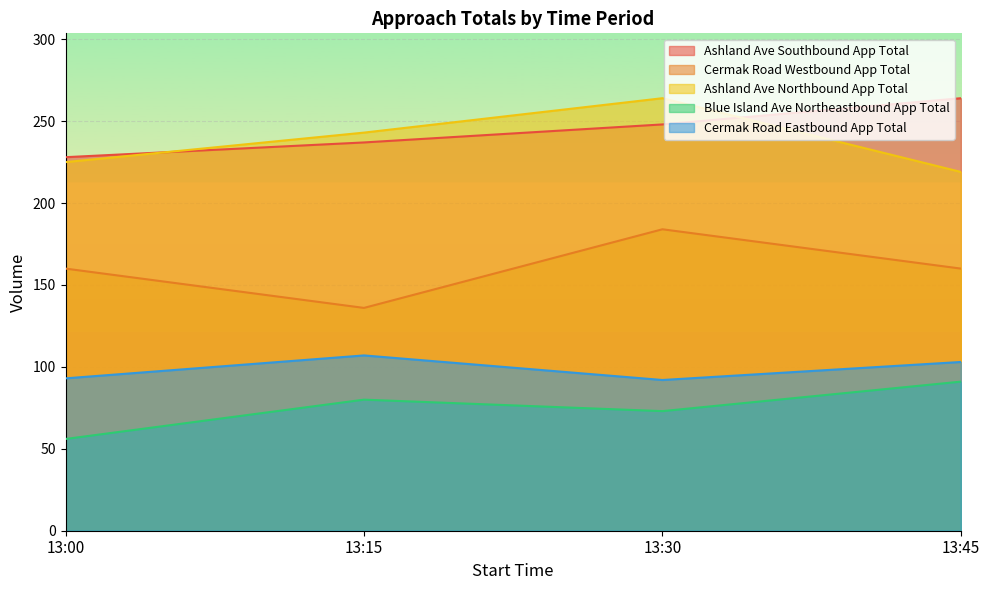

Reading left to right, extract all data points from this chart.

Ashland Ave Southbound App Total: 13:00=228	13:15=237	13:30=248	13:45=264
Cermak Road Westbound App Total: 13:00=160	13:15=136	13:30=184	13:45=160
Ashland Ave Northbound App Total: 13:00=225	13:15=243	13:30=264	13:45=219
Blue Island Ave Northeastbound App Total: 13:00=56	13:15=80	13:30=73	13:45=91
Cermak Road Eastbound App Total: 13:00=93	13:15=107	13:30=92	13:45=103